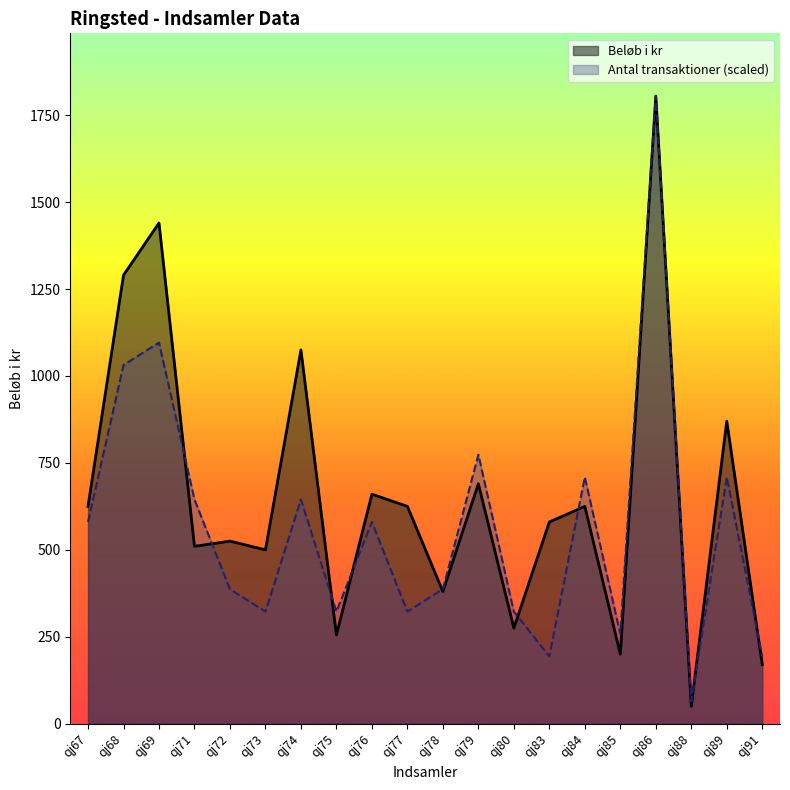

Reading left to right, what are all the values shown in this chart?

Beløb i kr: qj67=625.0	qj68=1290.0	qj69=1440.0	qj71=510.0	qj72=525.0	qj73=500.0	qj74=1075.0	qj75=255.0	qj76=660.0	qj77=625.0	qj78=380.0	qj79=690.0	qj80=275.0	qj83=580.0	qj84=625.0	qj85=200.0	qj86=1805.0	qj88=50.0	qj89=870.0	qj91=170.0
Antal transaktioner: qj67=580.2	qj68=1031.4	qj69=1095.9	qj71=644.6	qj72=386.8	qj73=322.3	qj74=644.6	qj75=322.3	qj76=580.2	qj77=322.3	qj78=386.8	qj79=773.6	qj80=322.3	qj83=193.4	qj84=709.1	qj85=257.9	qj86=1805.0	qj88=64.5	qj89=709.1	qj91=193.4